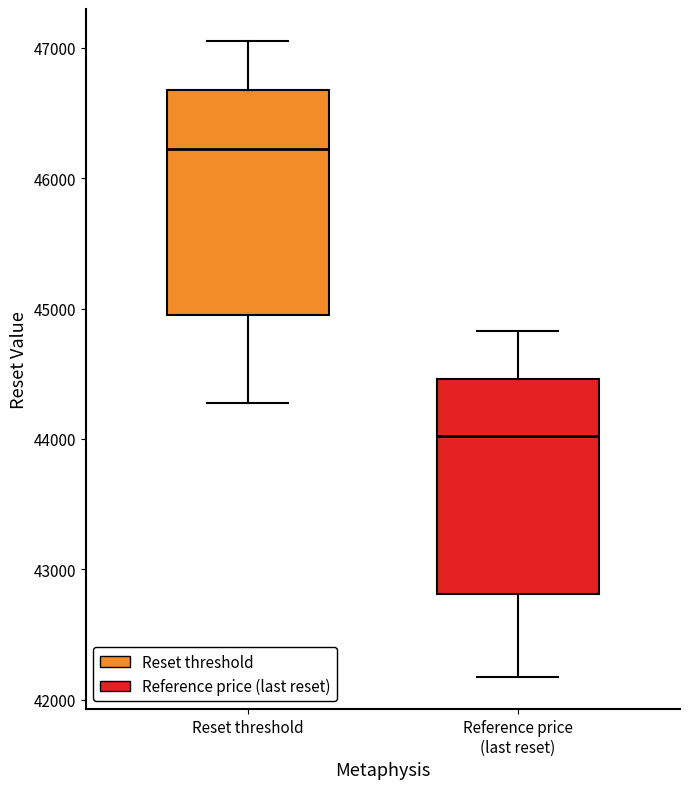

Where is the lower edge of the box for Reset threshold on the y-axis? The values are not printed on the chart, so give them approximately, as read against the axis.

44900